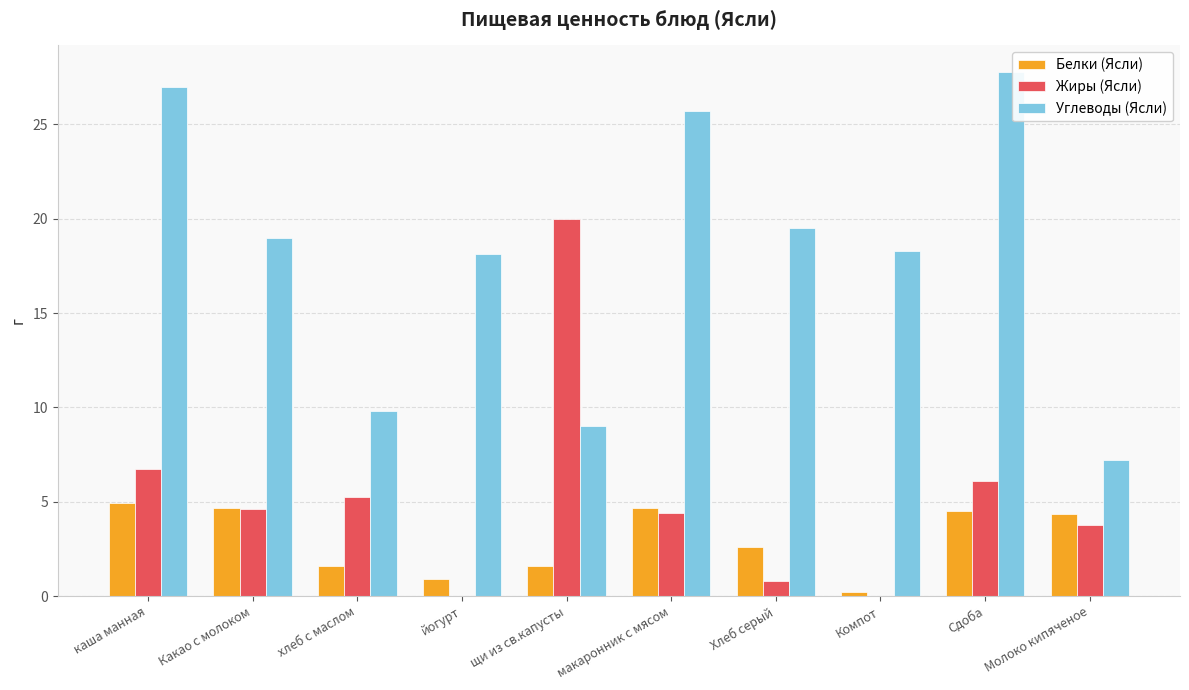

What value does the Углеводы (Ясли) series have at Какао с молоком?

19.0